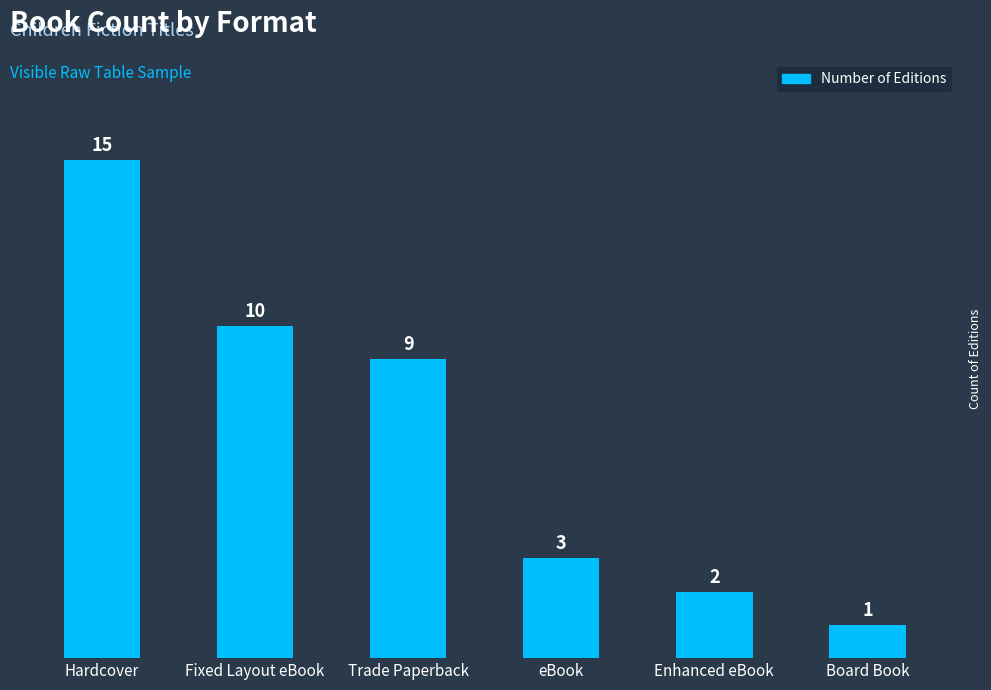

Reading left to right, extract all data points from this chart.

15	10	9	3	2	1